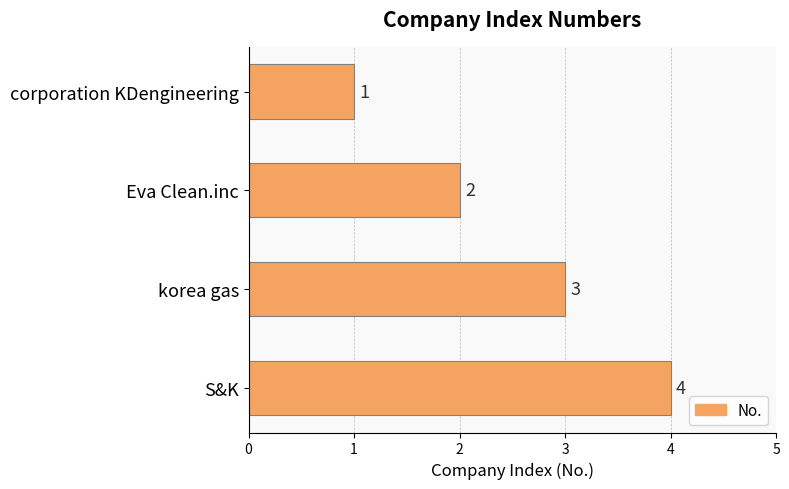

Count the values in the range 2 to 4.

3